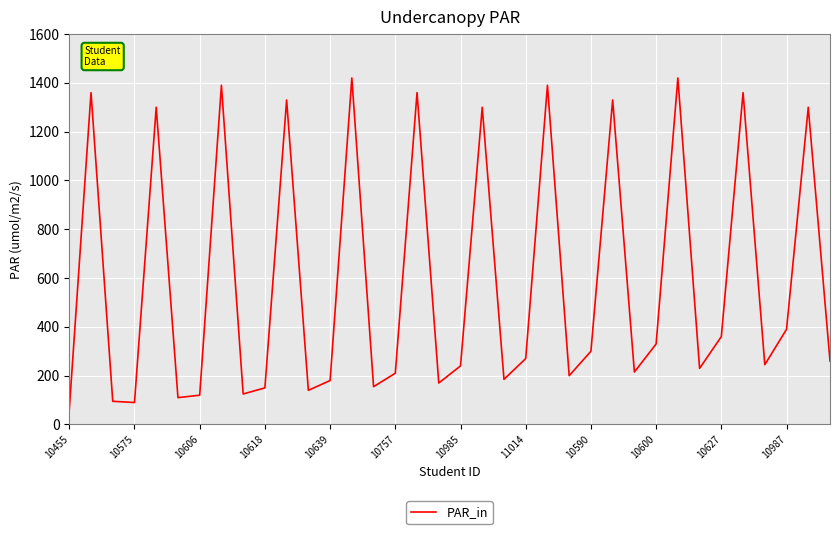

What is the maximum value shown in the chart?

1420